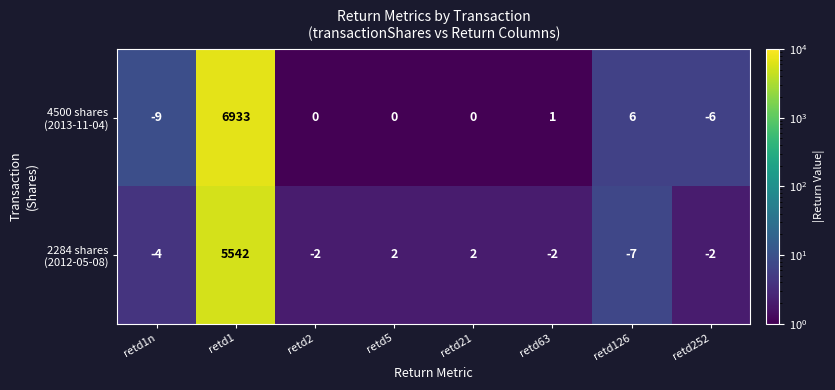

At which category is the sum across all series the highest?

retd1